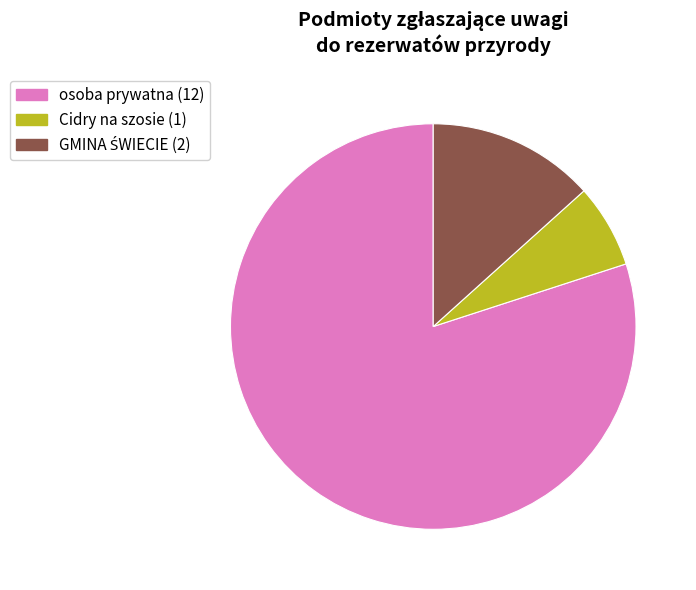

Is there any slice that represents more than half of the pie?

Yes